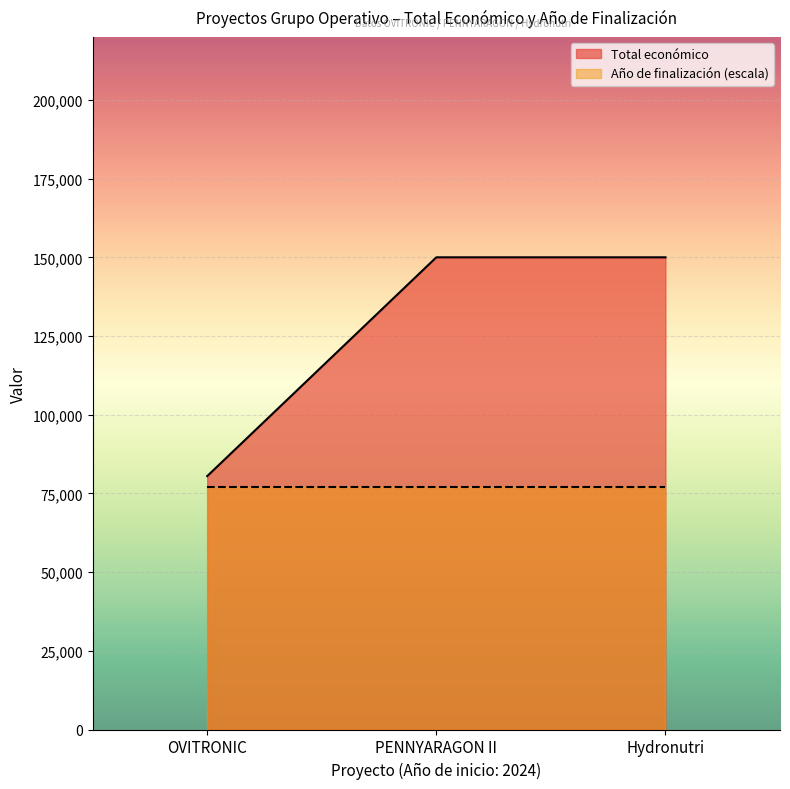

Rank the series by their maximum value, from lowest to highest.

Año de finalización (escala), Total económico